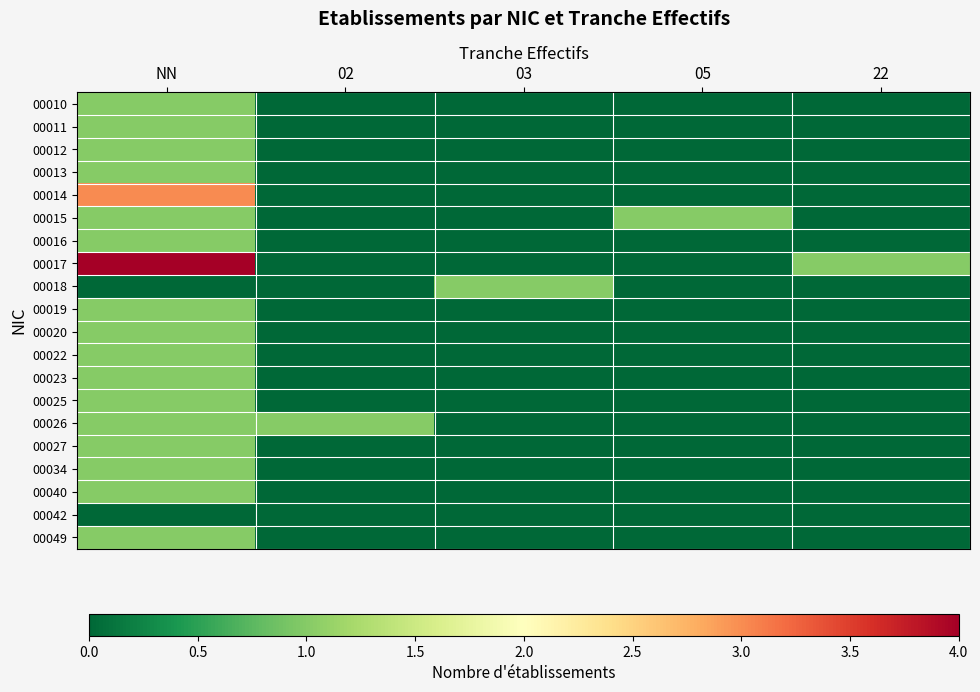

Between 22 and 02, which is larger?

22